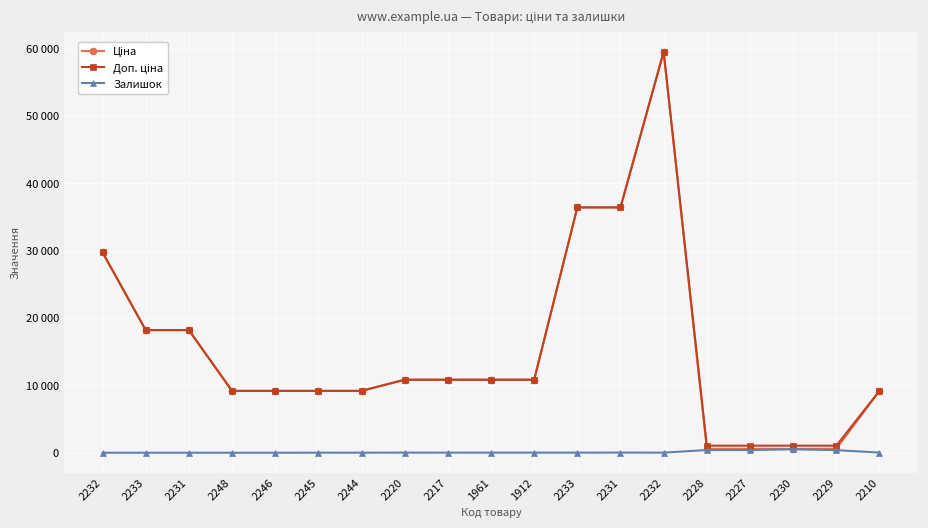

Is this an area chart (filled region under the line)?

No